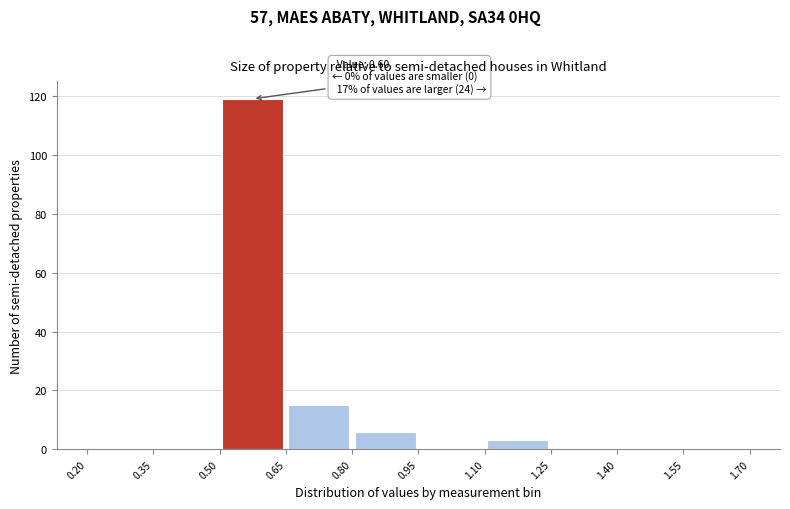

Over which range of the x-axis is the bar tallest?

0.50 to 0.65